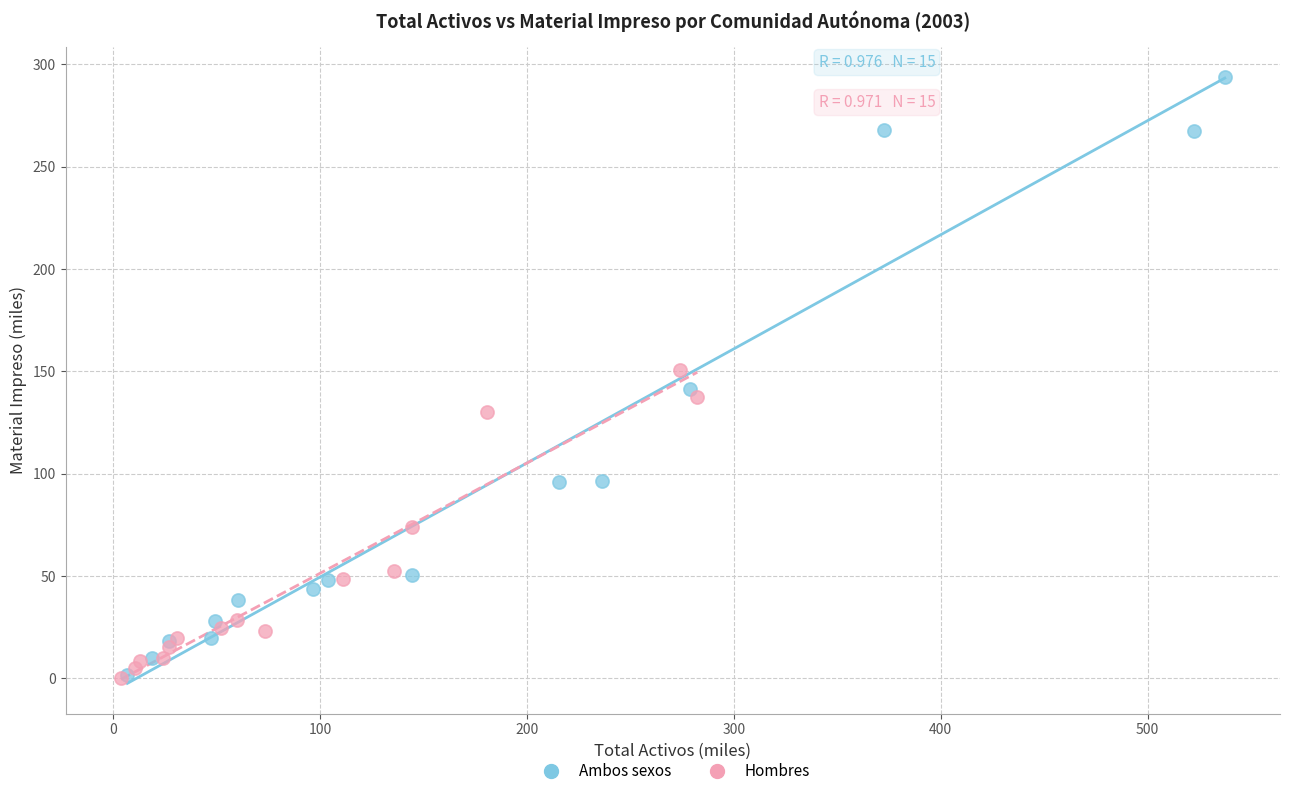

Which series has the largest Y range (max minus min)?

Ambos sexos